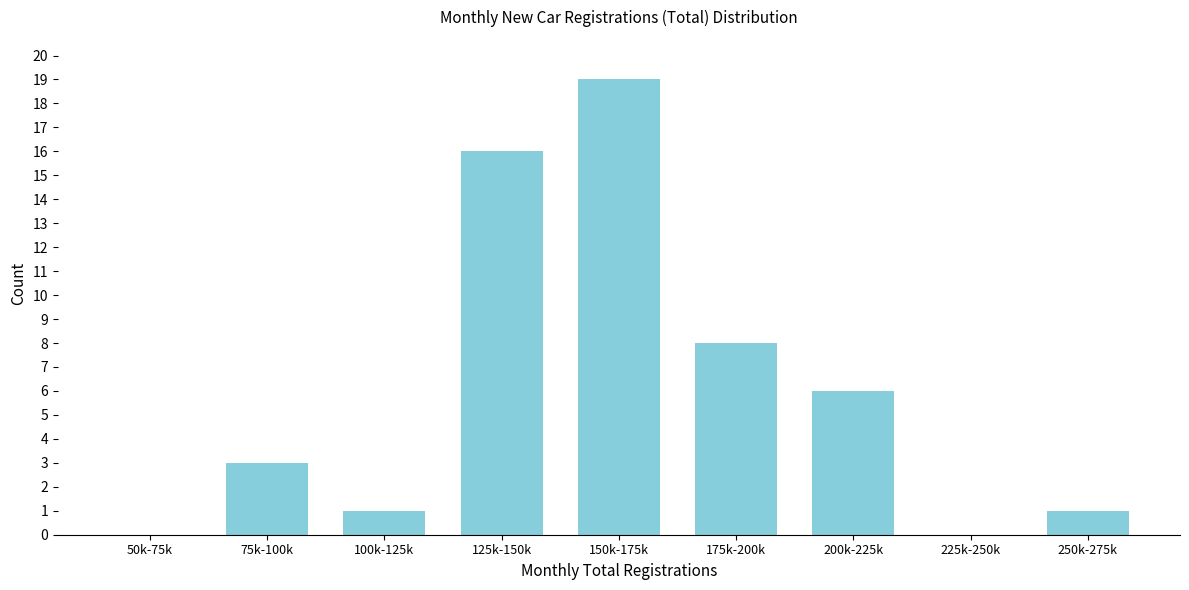

Reading left to right, what are all the values shown in this chart?

50k-75k=0	75k-100k=3	100k-125k=1	125k-150k=16	150k-175k=19	175k-200k=8	200k-225k=6	225k-250k=0	250k-275k=1